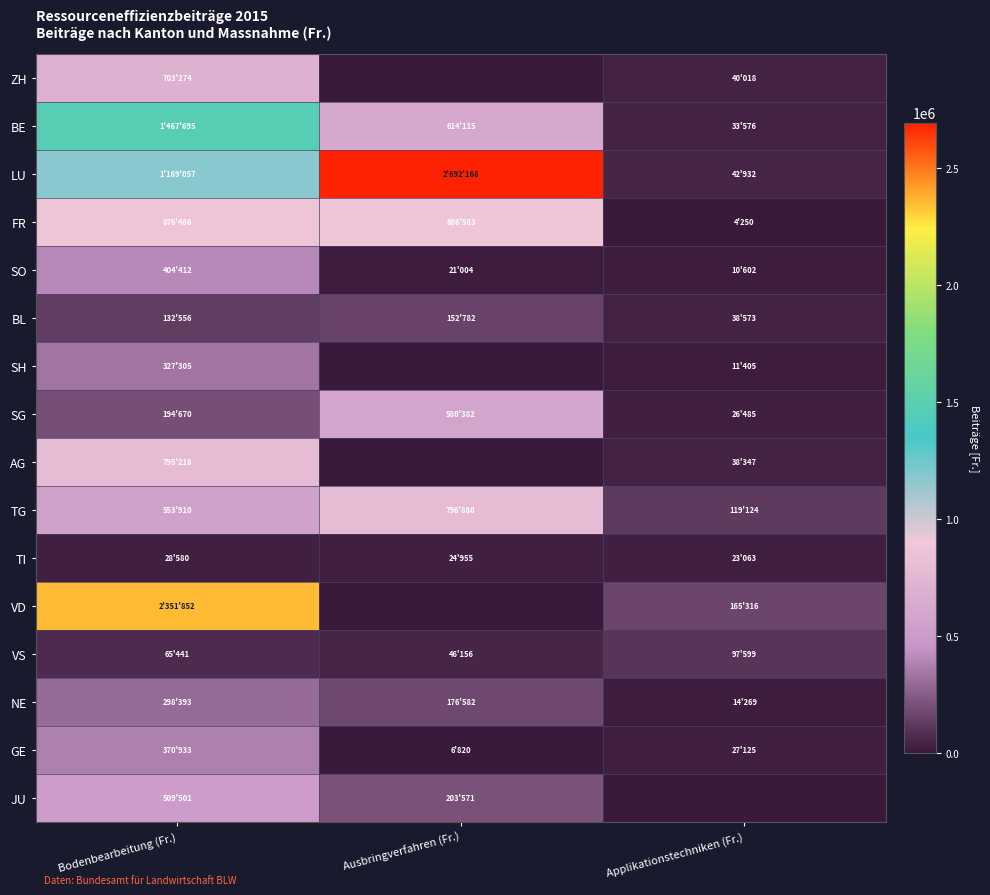

Count the number of data series in this chart.

16